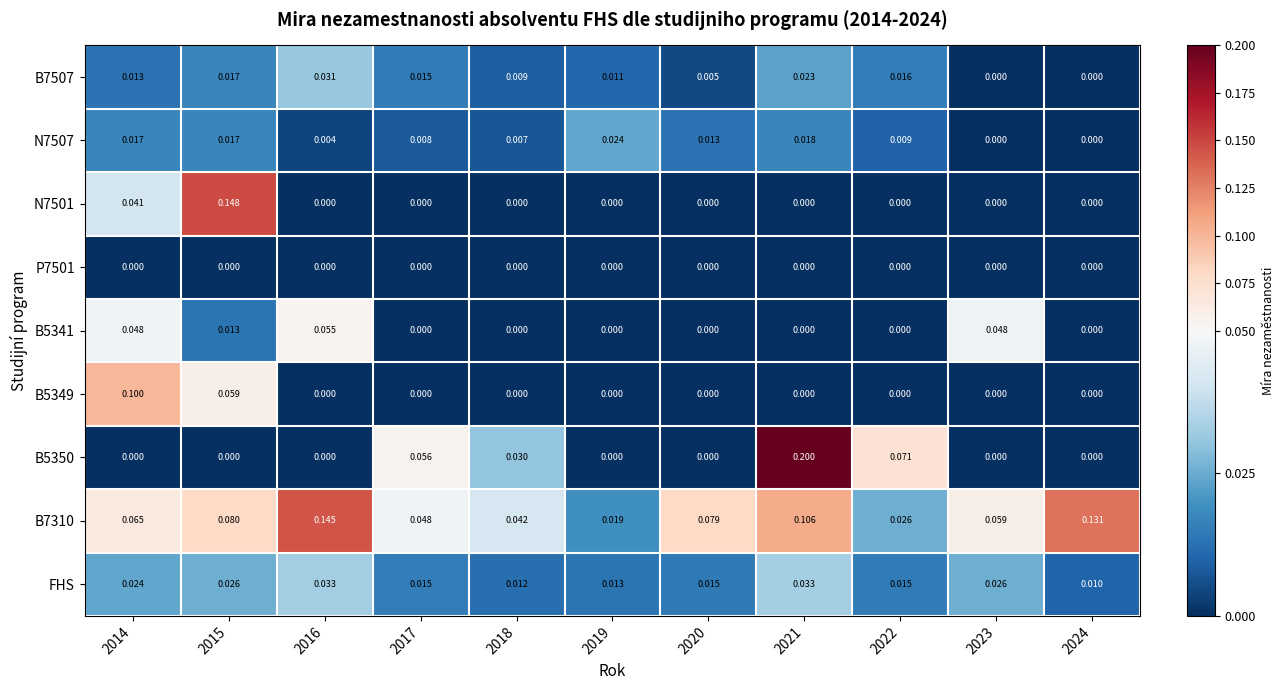

Is the value of N7507 at 2015 greater than the value of B5350 at 2014?

Yes